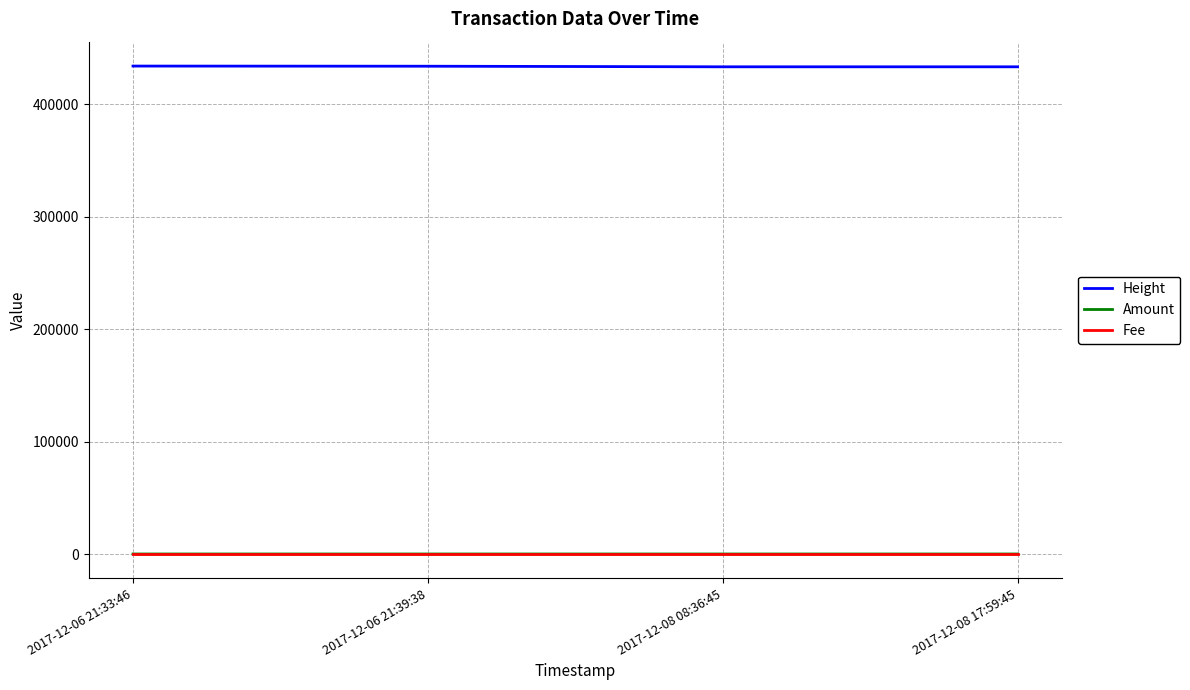

What is the difference between the Height values at 2017-12-08 17:59:45 and 2017-12-06 21:39:38?

530